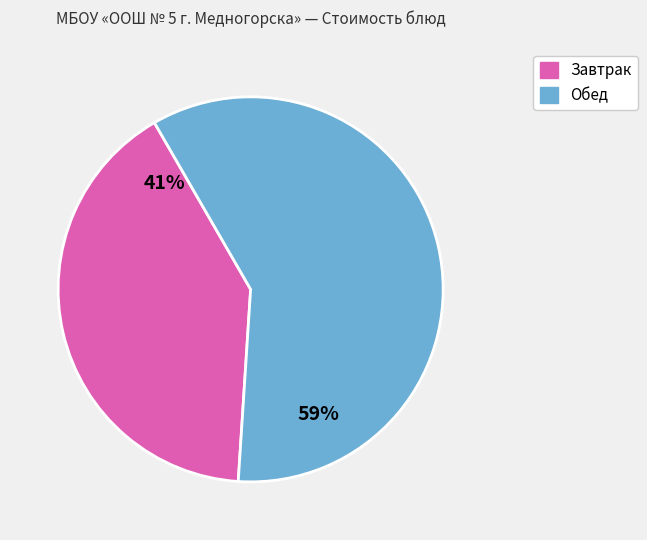

Is there a majority slice in this chart?

Yes